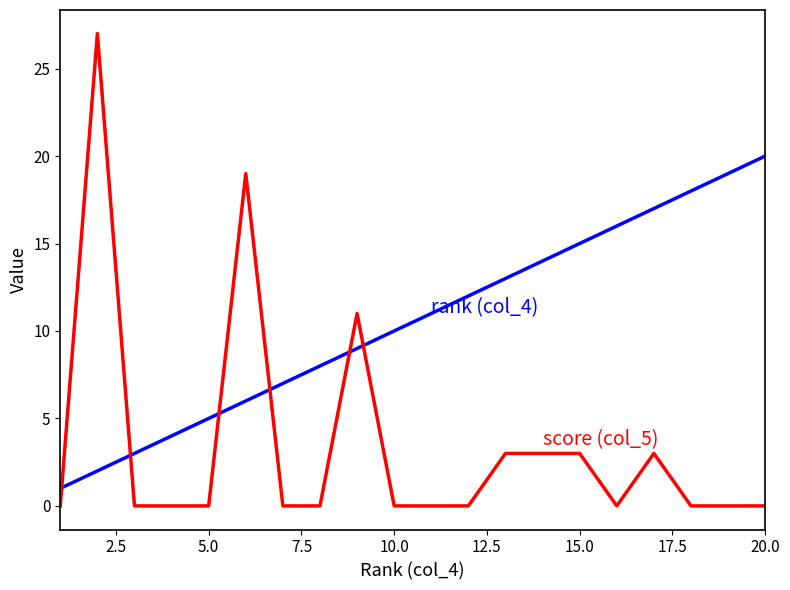

What is the maximum value shown in the chart?

27